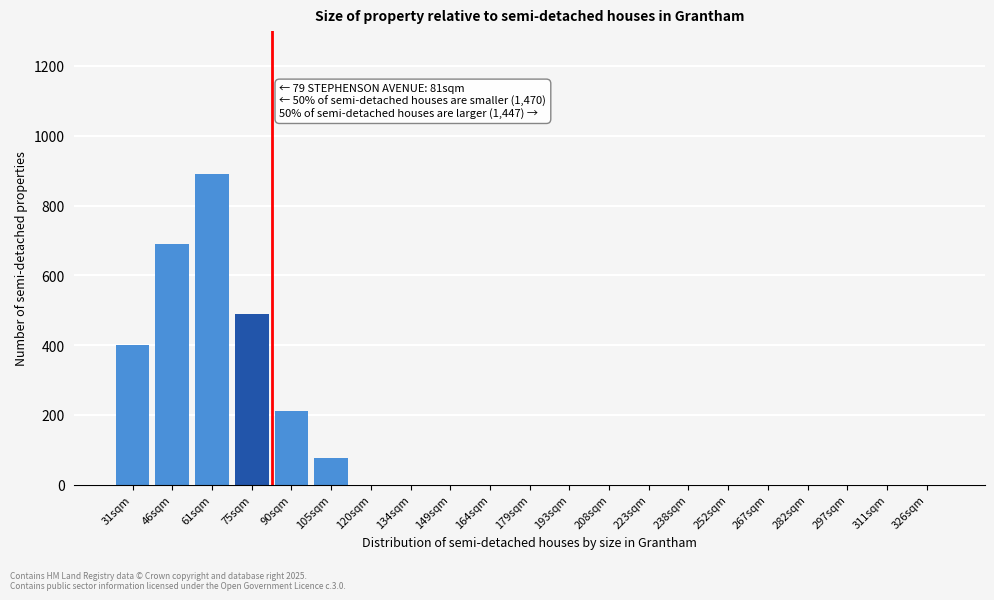

Reading left to right, what are all the values shown in this chart?

31sqm=400	46sqm=690	61sqm=890	75sqm=490	90sqm=210	105sqm=75	120sqm=0	134sqm=0	149sqm=0	164sqm=0	179sqm=0	193sqm=0	208sqm=0	223sqm=0	238sqm=0	252sqm=0	267sqm=0	282sqm=0	297sqm=0	311sqm=0	326sqm=0